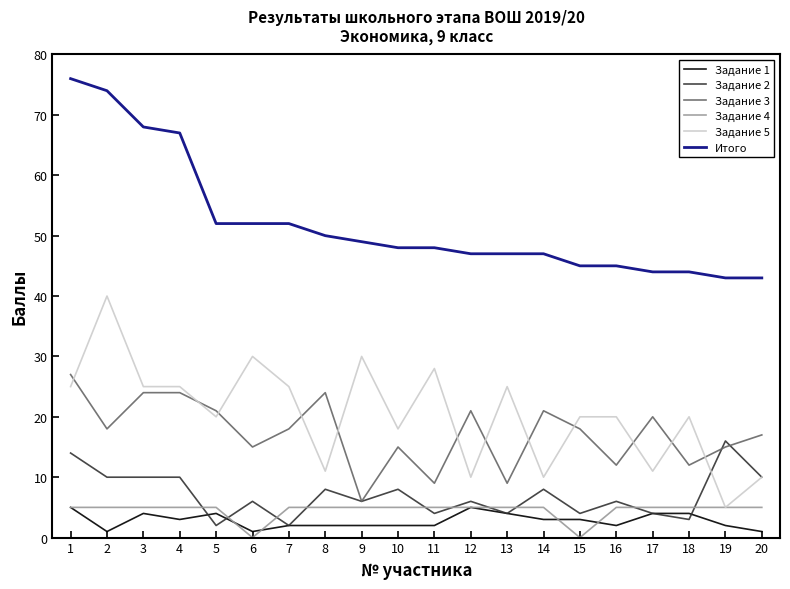

Which series has the largest total across all categories?

Итого